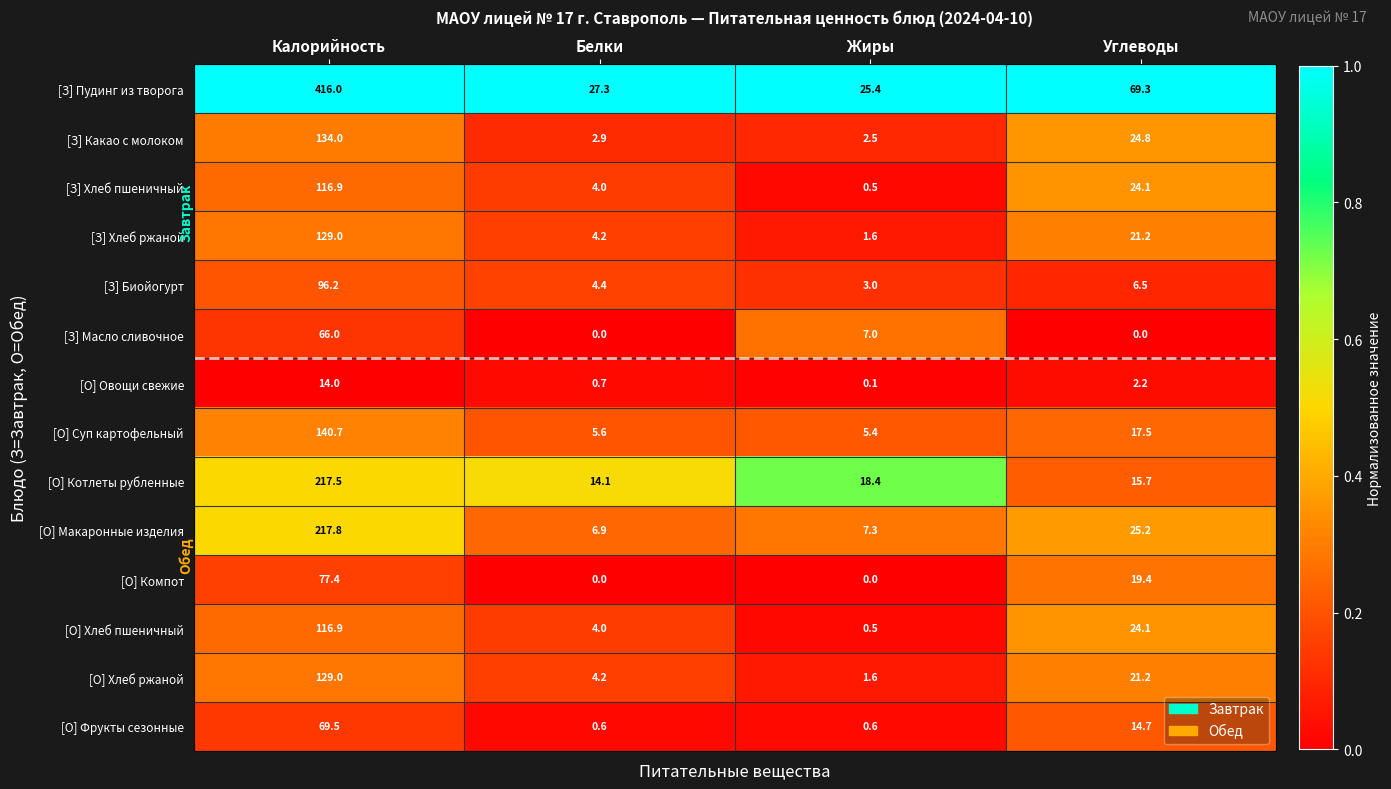

How many series are shown in this chart?

14